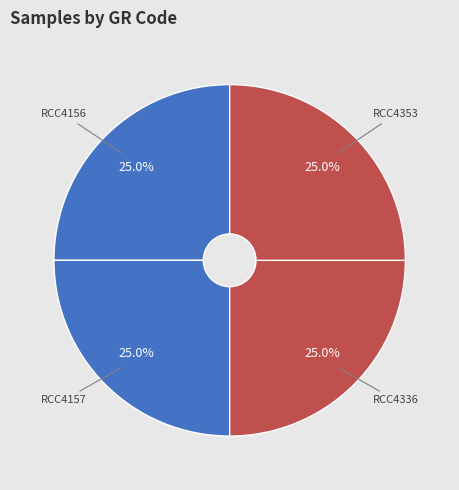

How much of the chart is everything except RCC4157?

75.0%